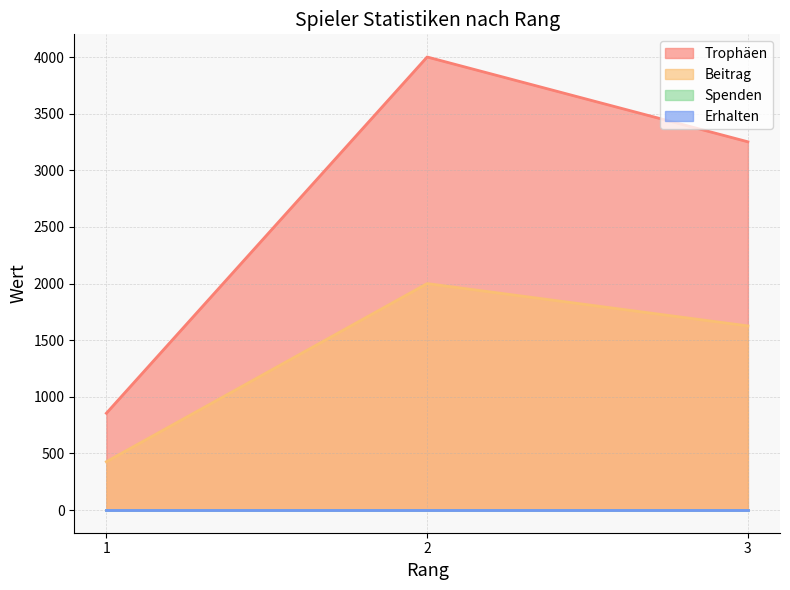

How many values in the Beitrag series are below 1626?

1